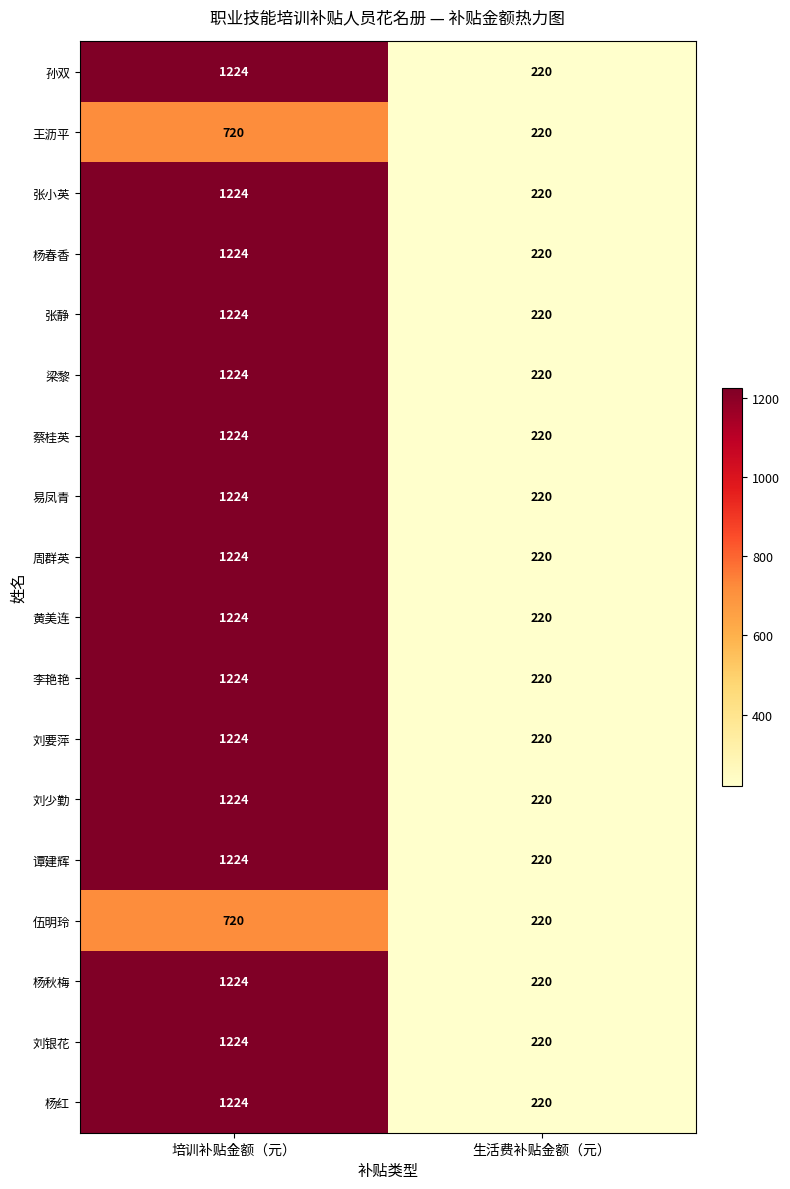

The 黄美连 series shows 220 at 生活费补贴金额（元）. True or false?

True